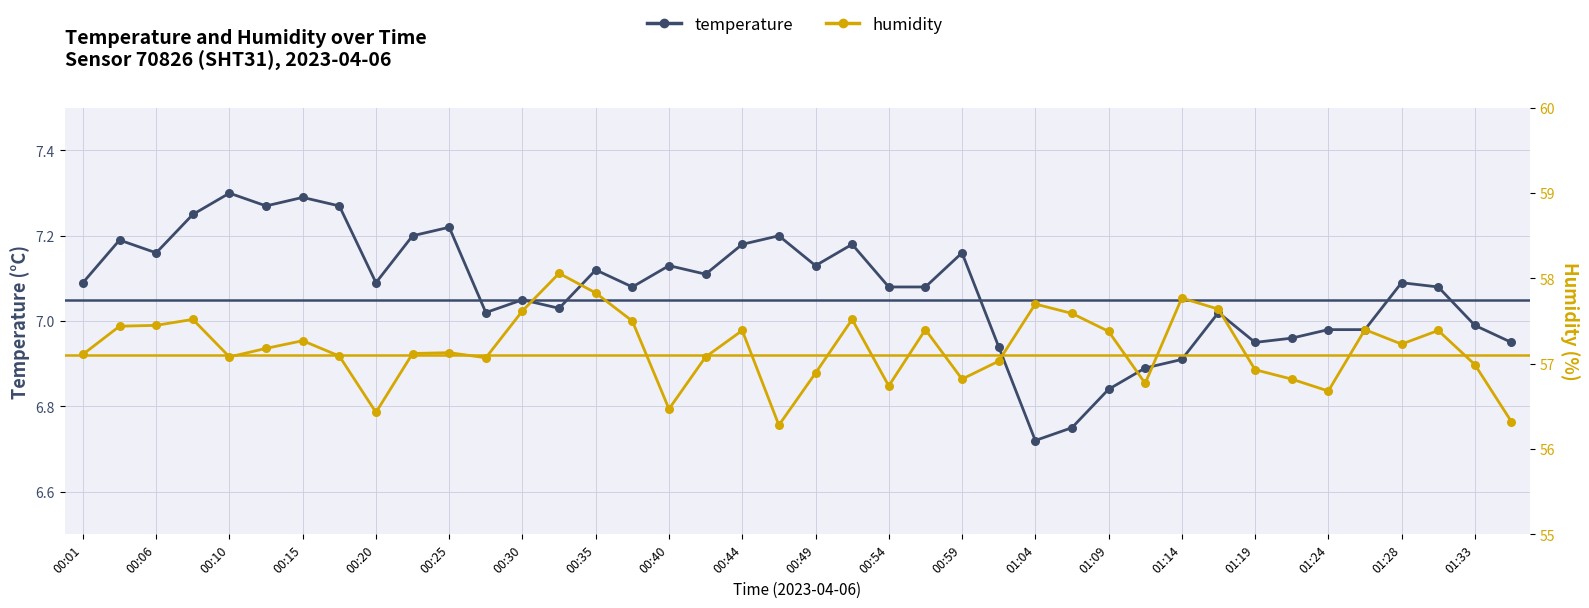

Which series contains the highest Y value?

humidity